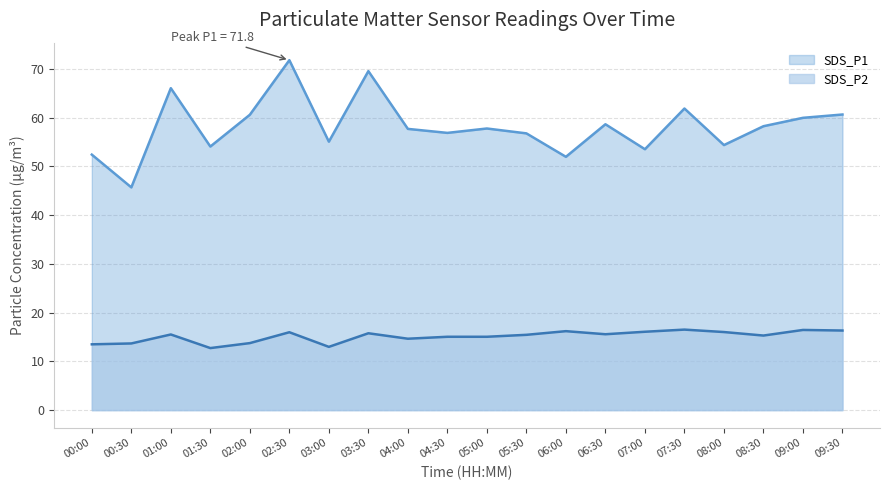

Where is the first local maximum for SDS_P2?

01:00